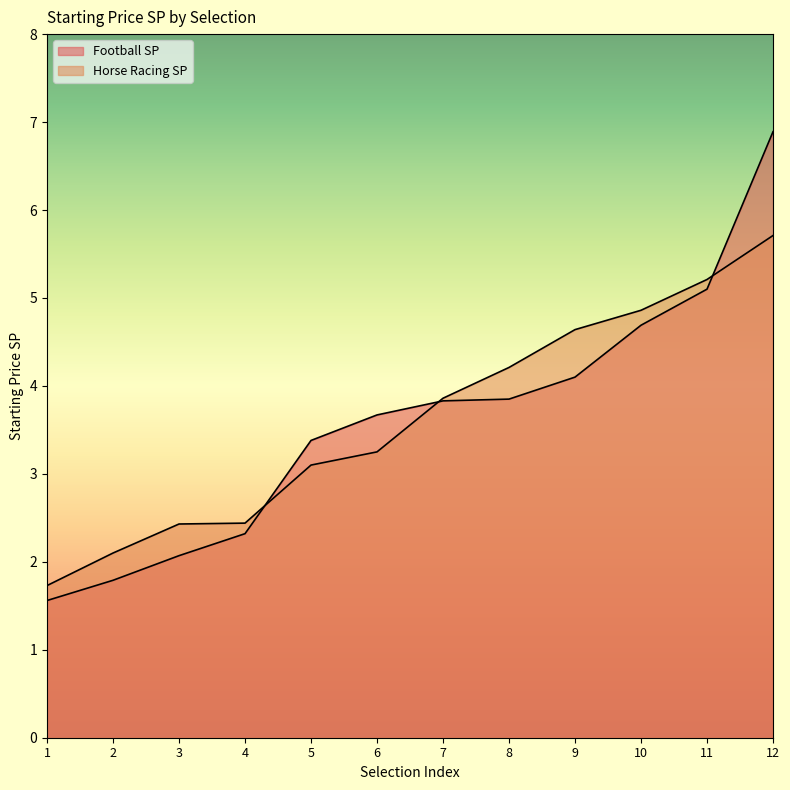

How many data points in Horse Racing SP are less than 3?

4